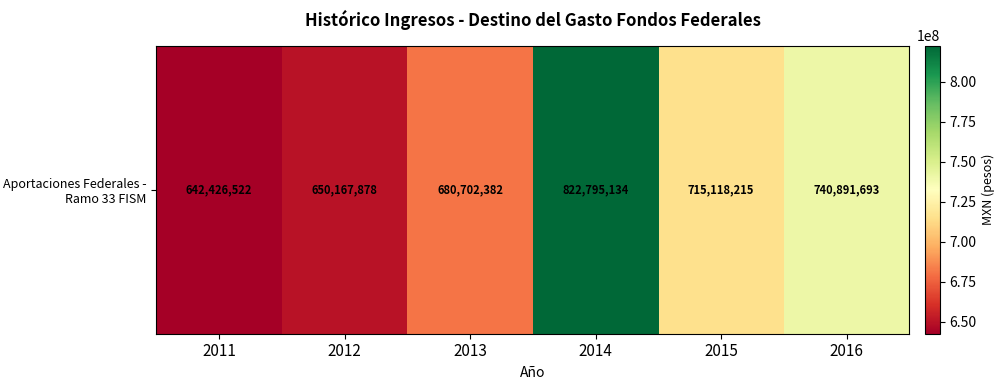

Which label corresponds to the largest value in the chart?

2014